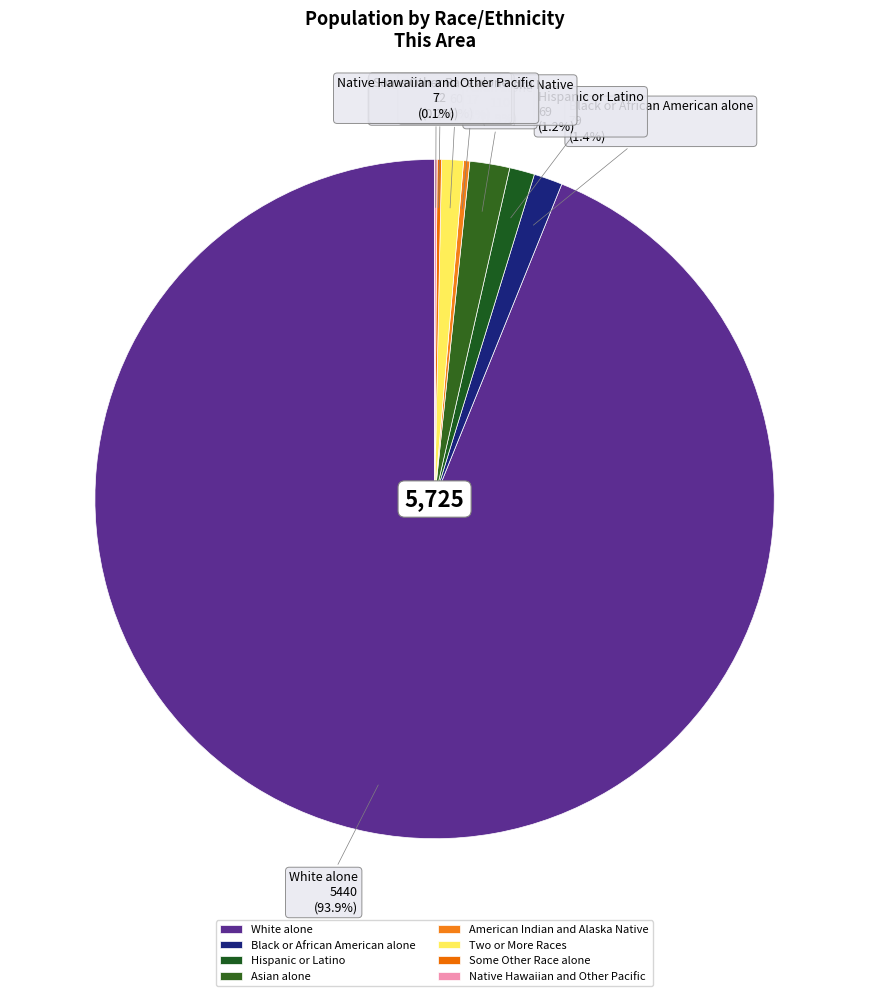

Is it true that Hispanic or Latino is 11% of the pie?

False